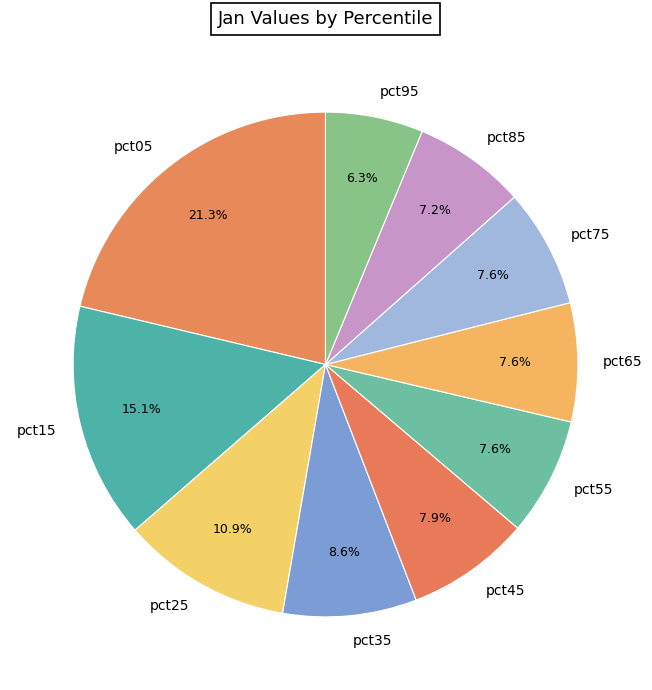

What percentage is the pct45 slice, to the nearest percent?

8%